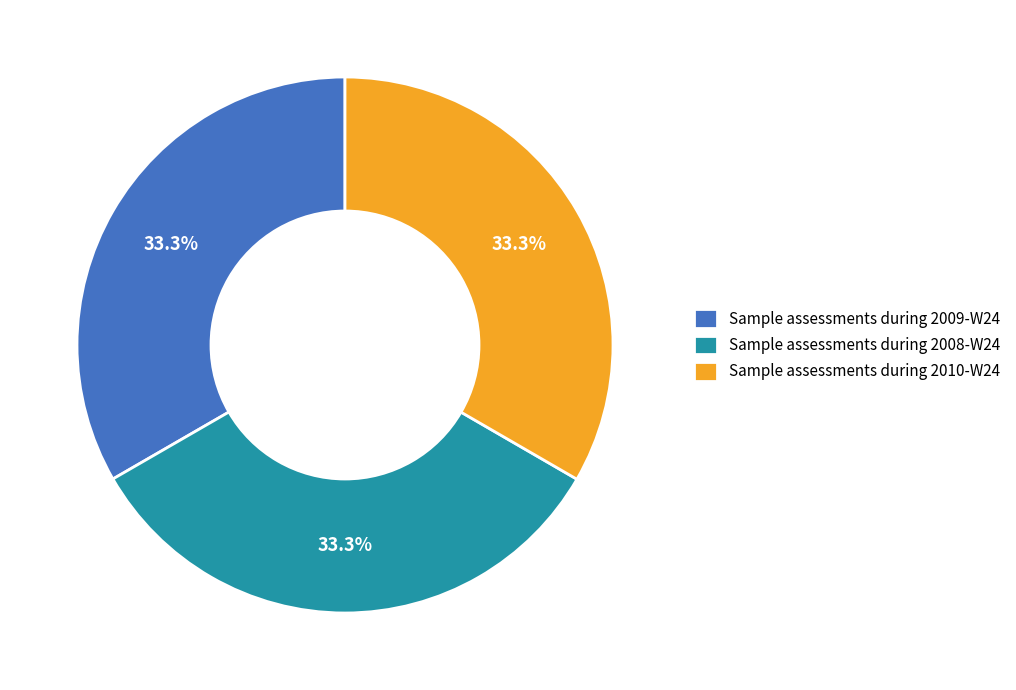

How many segments does this pie chart have?

3